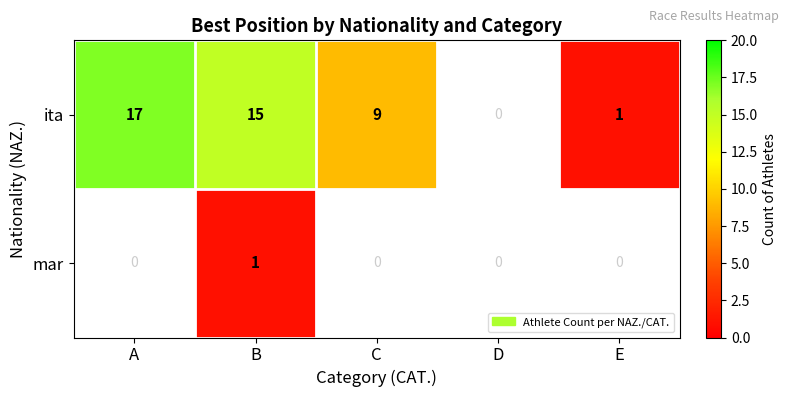

What is the sum of the ita values at A and E?

18